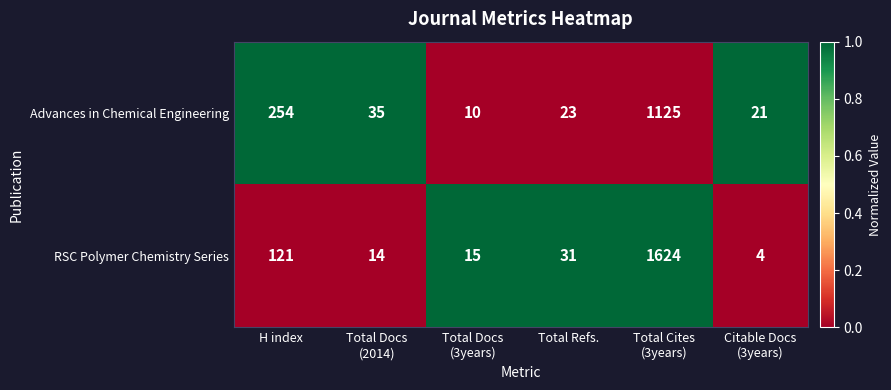

What is the maximum value shown in the chart?

1624